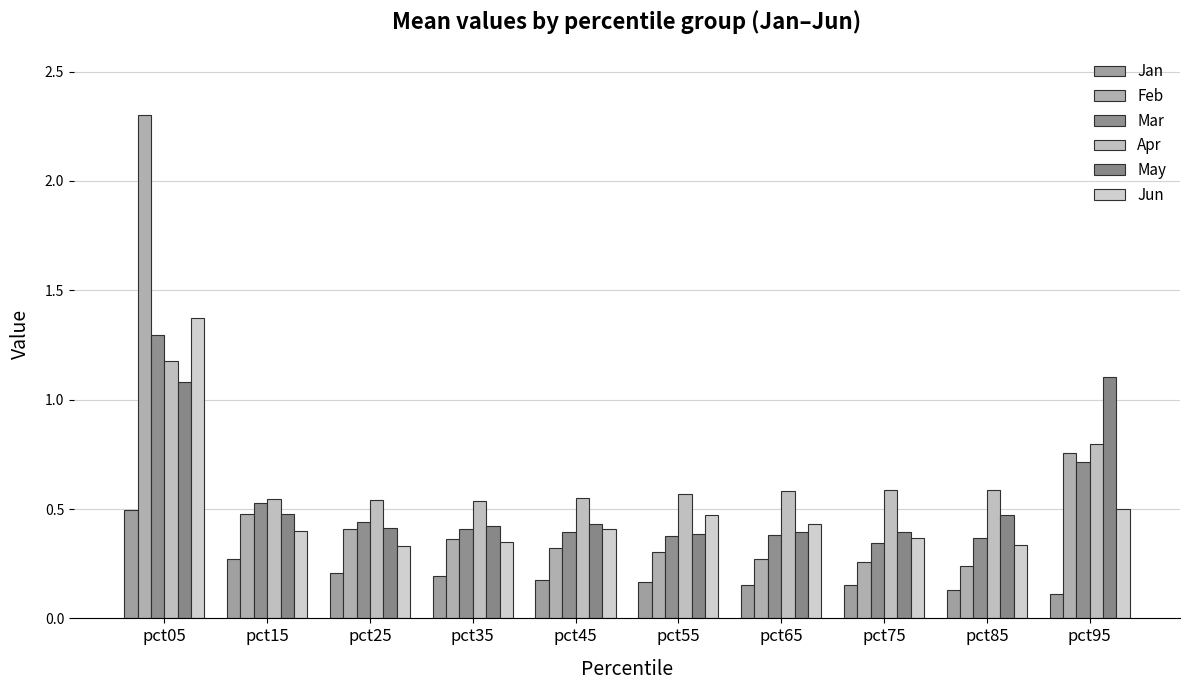

How many bars are there in total?

60